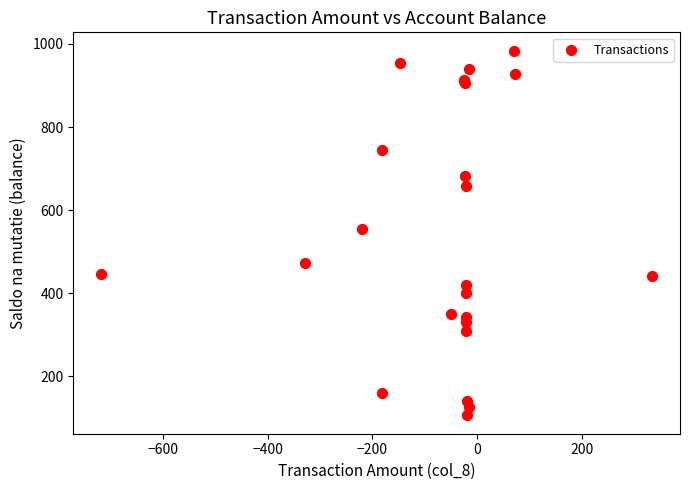

What Y value in the scatter plot is closest to 544?

554.8